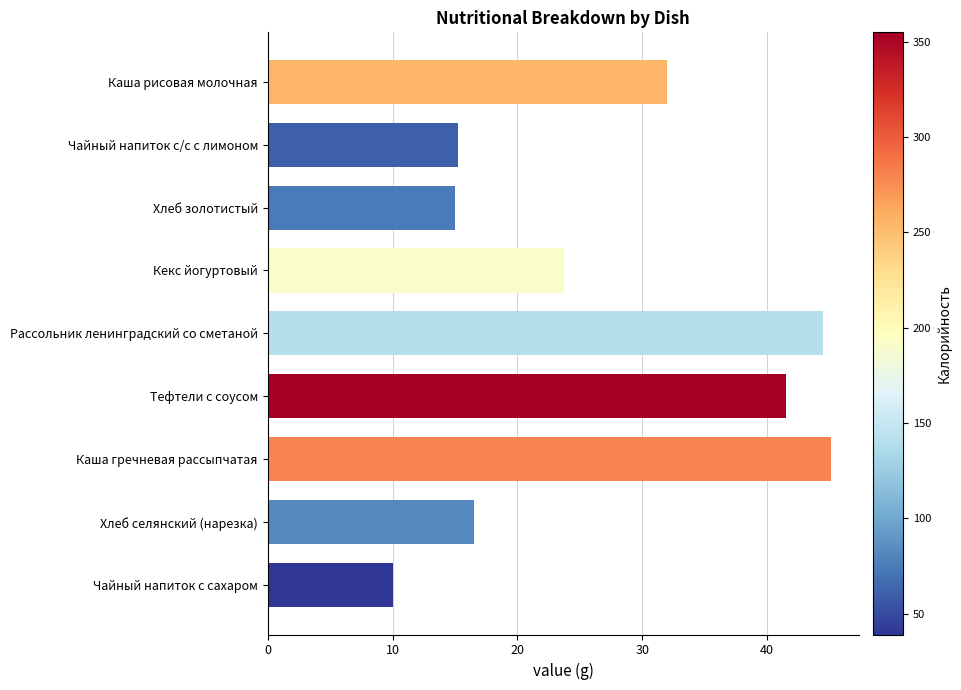

What is the difference between the second highest and minimum values?

34.4